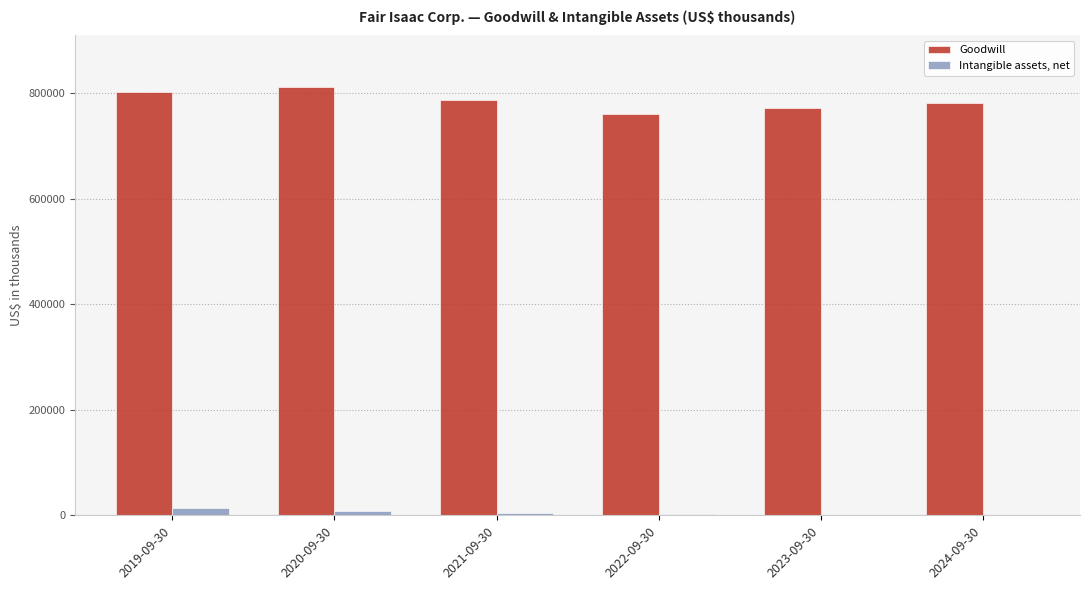

How many distinct data groups are displayed?

2